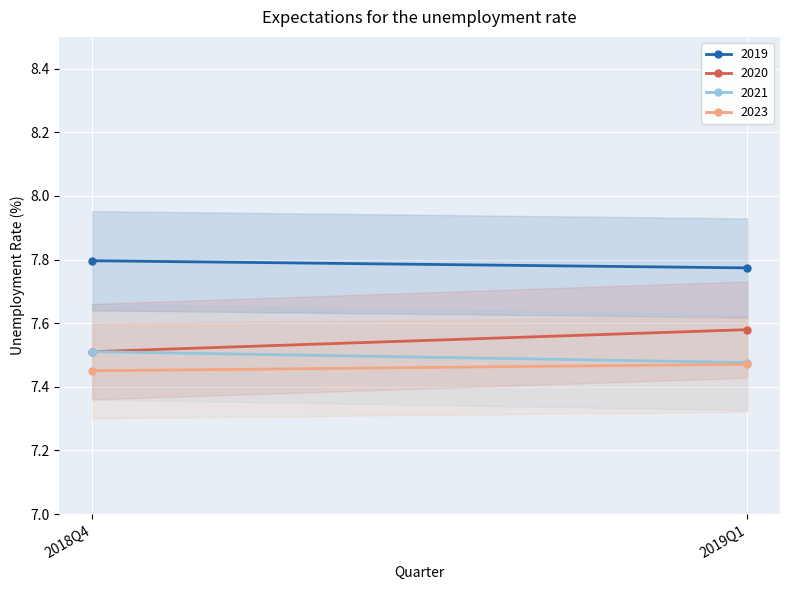

What is the difference between the 2020 values at 2019Q1 and 2018Q4?

0.1